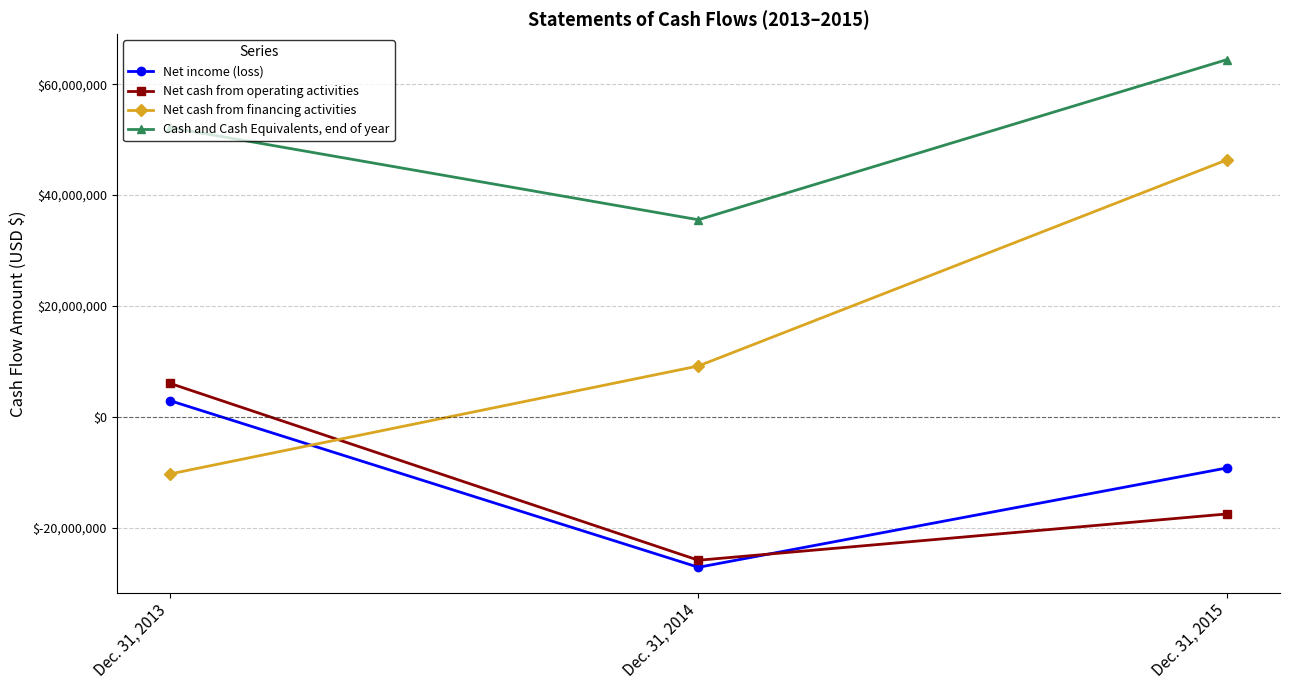

What is the value of the Net cash from financing activities point at the 1st from the left?

-10289064